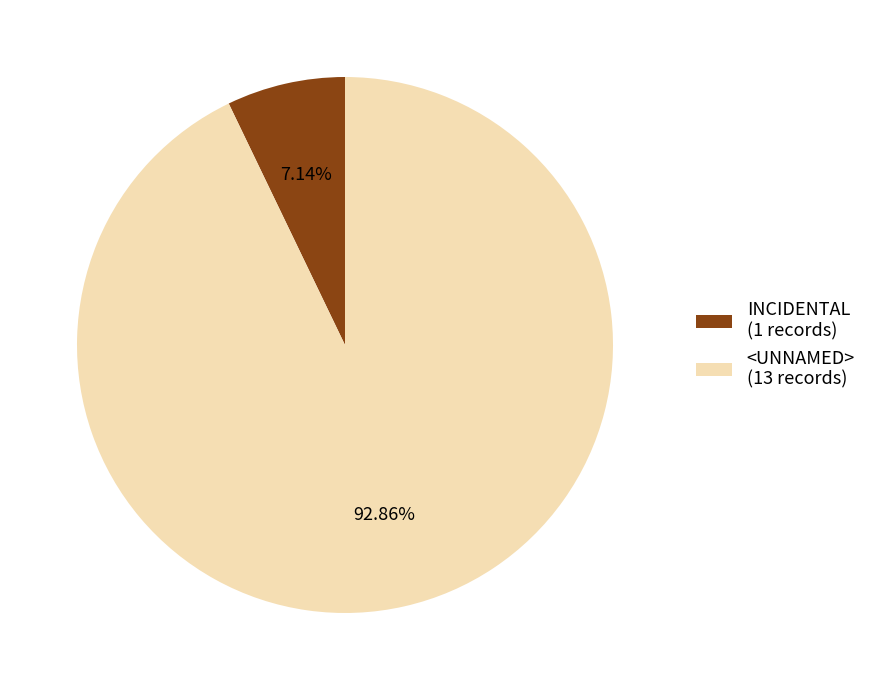

To the nearest percent, what percentage of the pie is INCIDENTAL?

7%